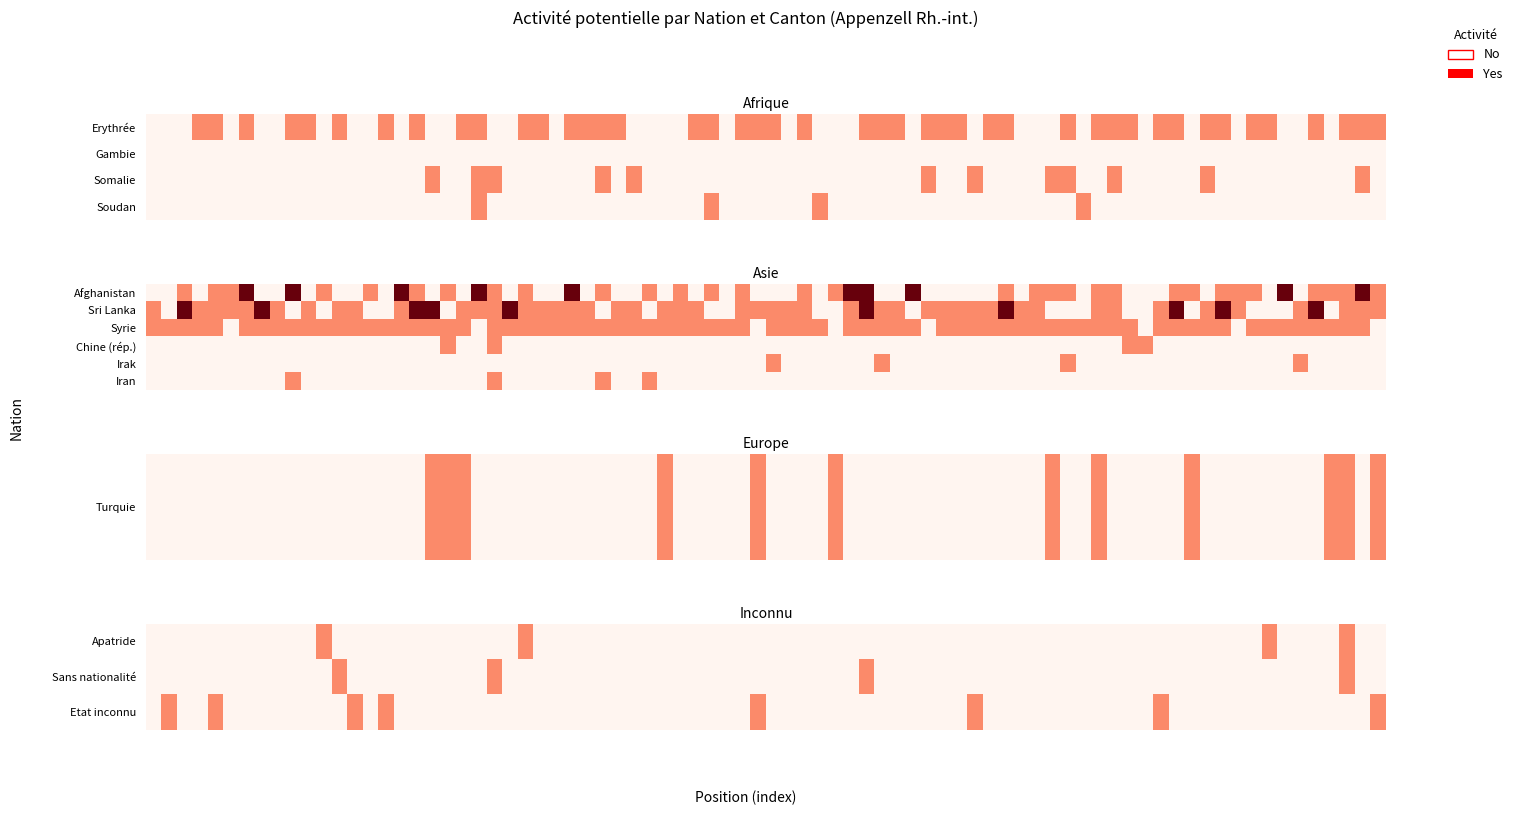

True or false: Etat inconnu has a value of 0 at 2.

True